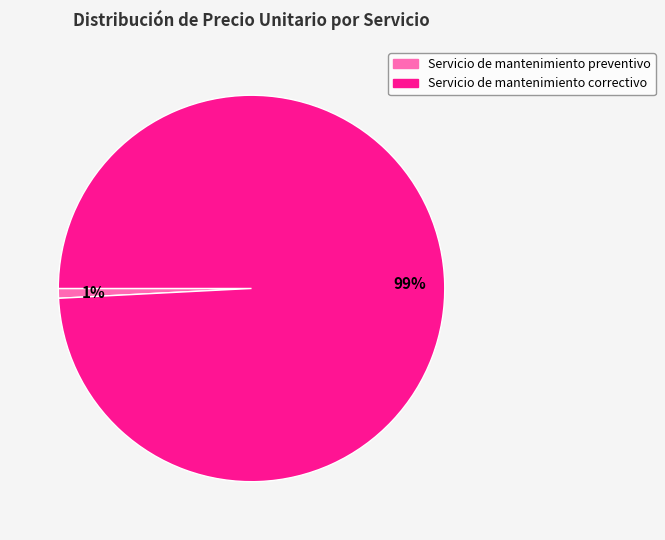

To the nearest percent, what portion does Servicio de mantenimiento correctivo represent?

99%